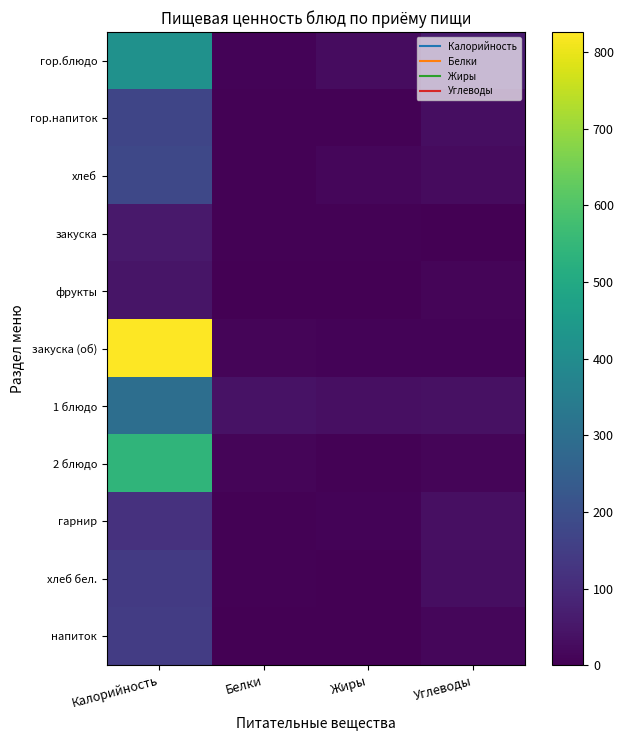

Rank the series at Белки from highest to lowest value.

1 блюдо, закуска (об), 2 блюдо, гор.блюдо, закуска, хлеб бел., гор.напиток, хлеб, гарнир, напиток, фрукты